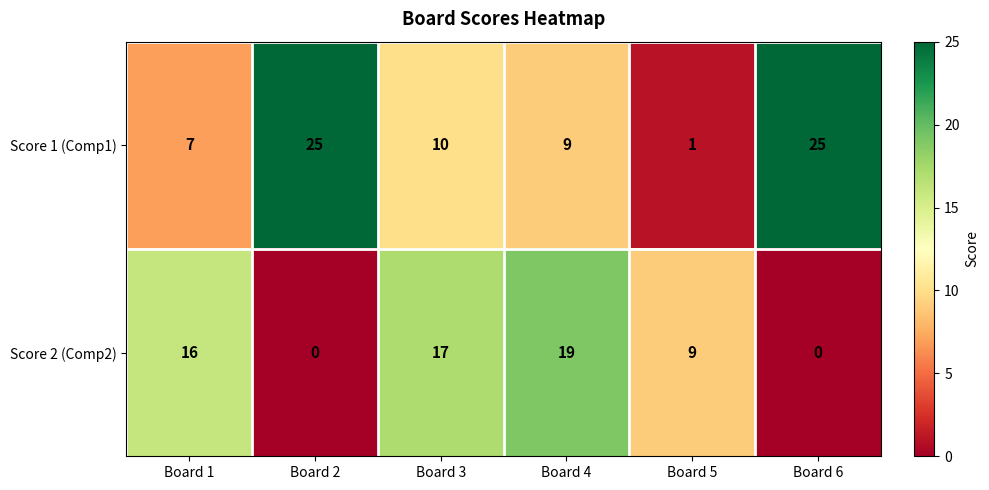

Rank the series at Board 3 from highest to lowest value.

Score 2 (Comp2), Score 1 (Comp1)